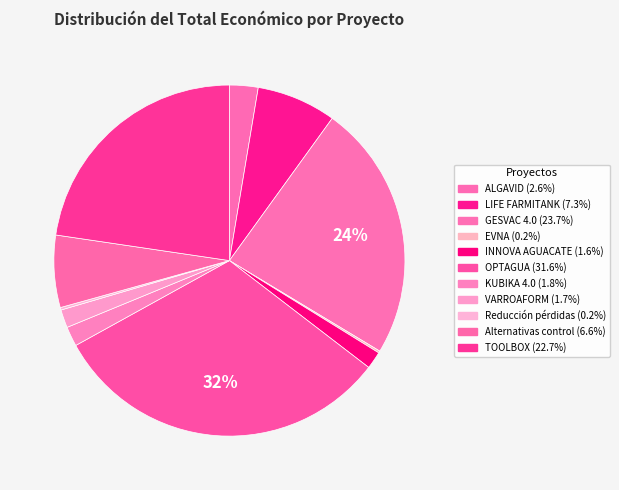

To the nearest percent, what is the difference between the TOOLBOX and Reducción pérdidas slice percentages?

22%